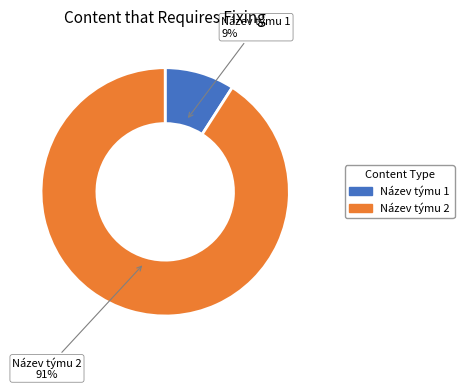

To the nearest percent, what portion does Název týmu 2 represent?

91%